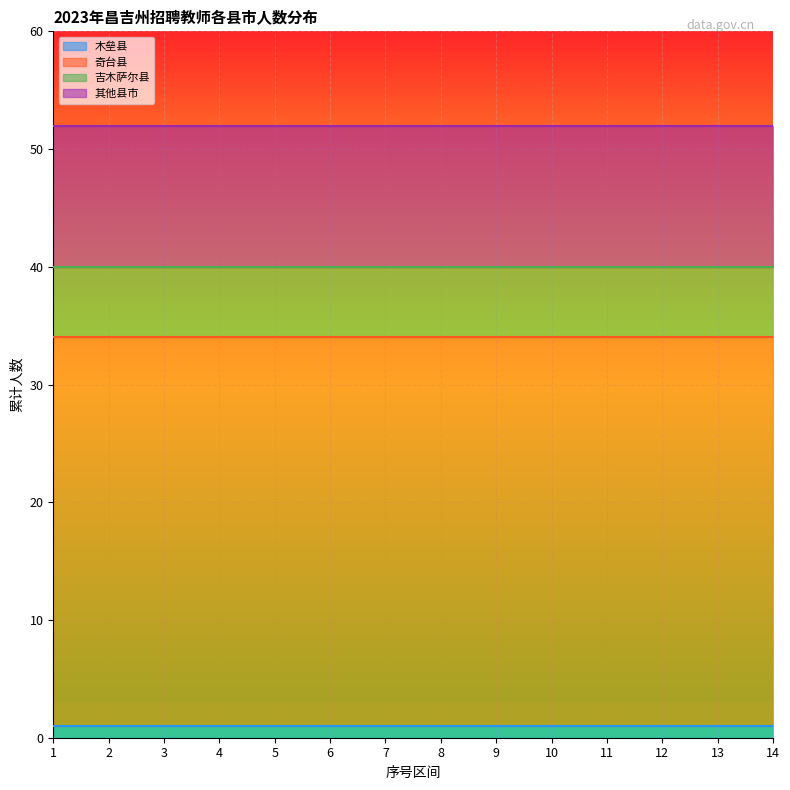

True or false: 奇台县 and 吉木萨尔县 cross at least once.

False